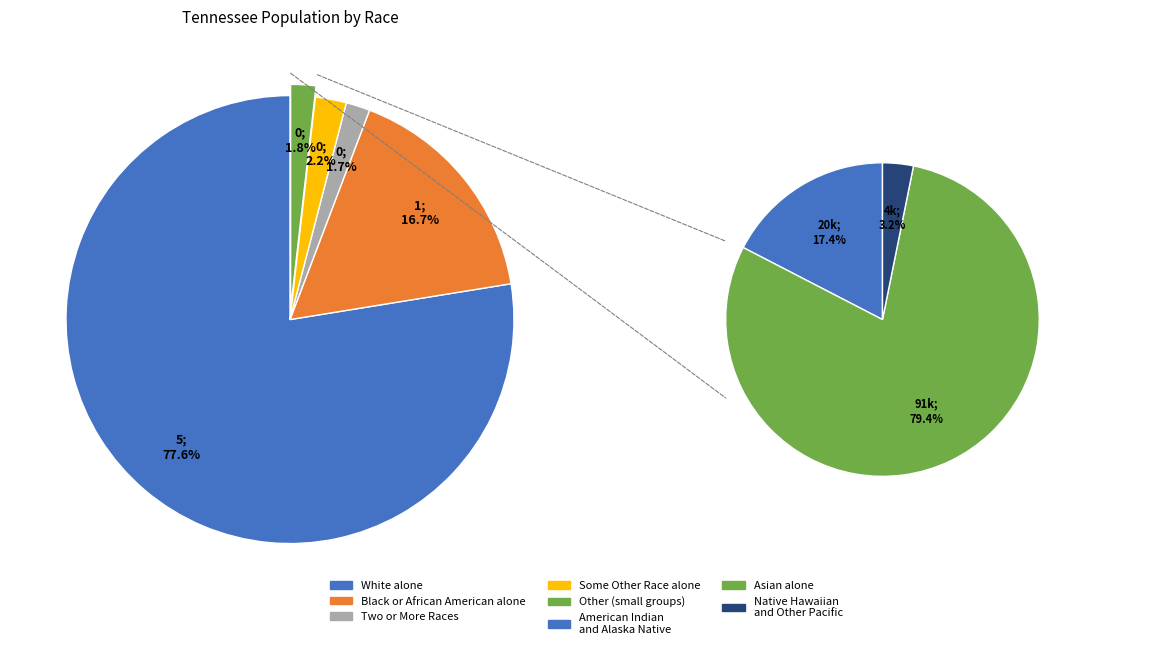

What is the largest slice in the pie chart?

White alone